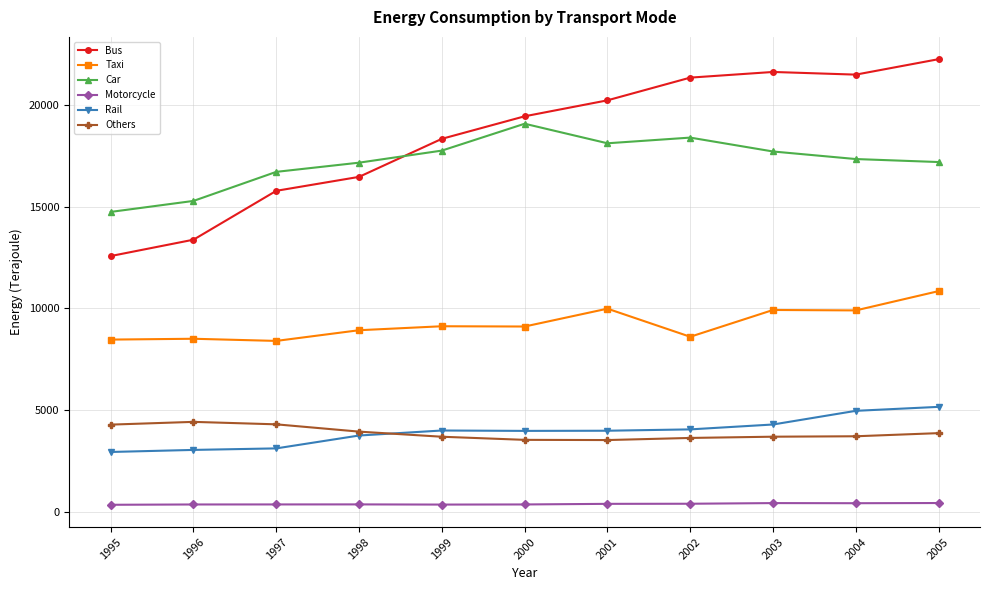

Is the value of Others at 1996 greater than the value of Car at 1996?

No